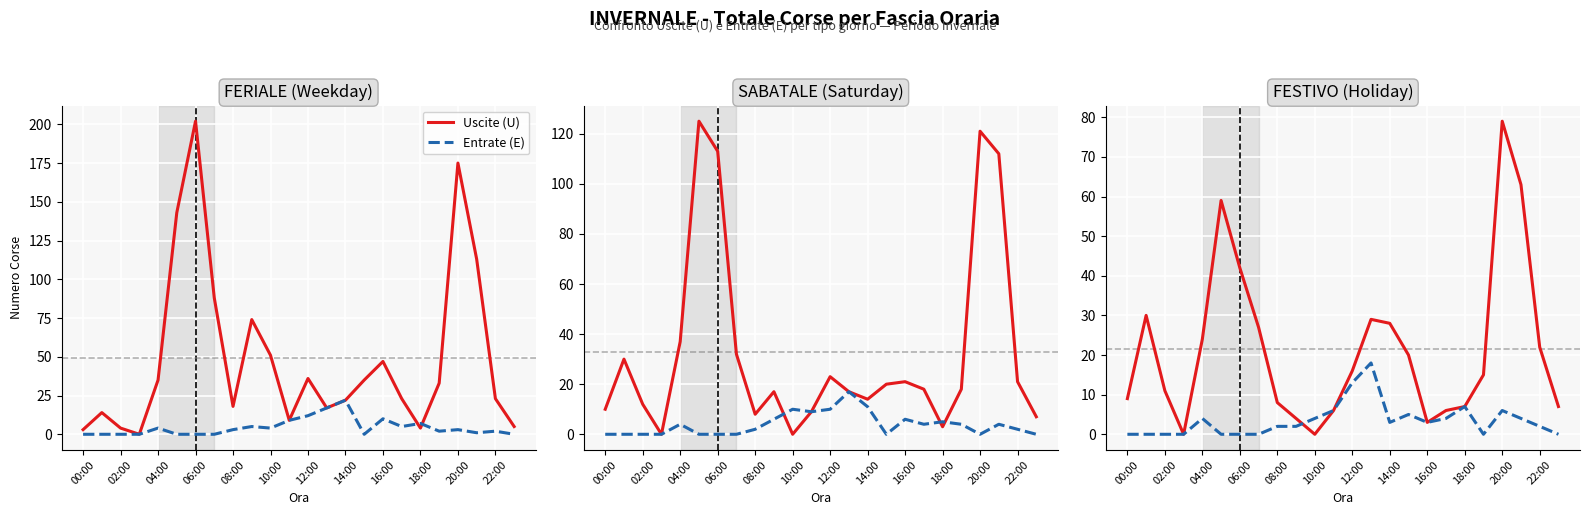

What is the value of the Uscite (U) point at the 14th from the left?

29